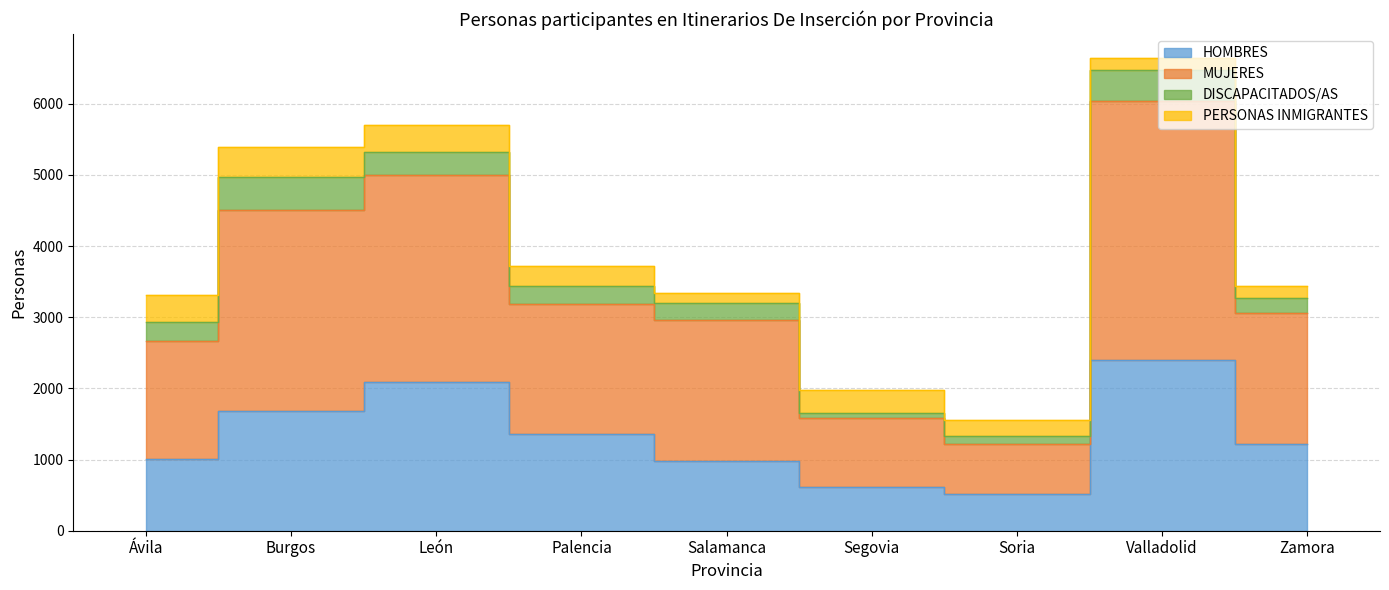

True or false: MUJERES and HOMBRES cross at least once.

False